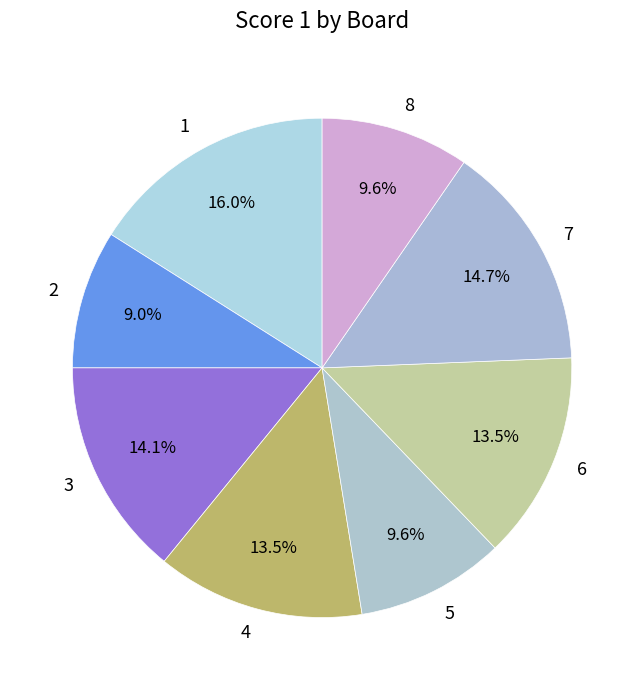

Is it true that 6 is 19% of the pie?

False